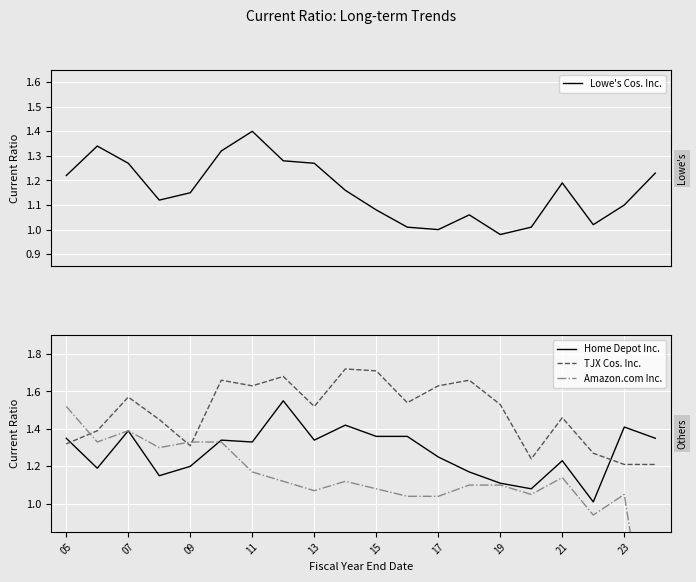

True or false: Home Depot Inc. and TJX Cos. Inc. intersect in this chart.

True